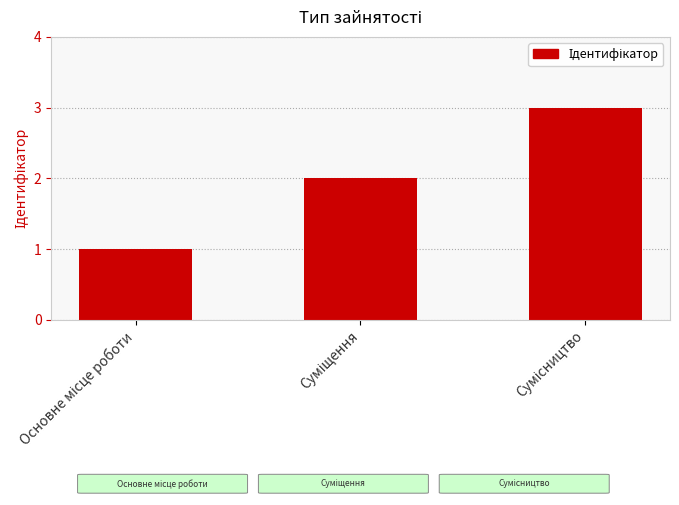

What is the maximum value shown in the chart?

3